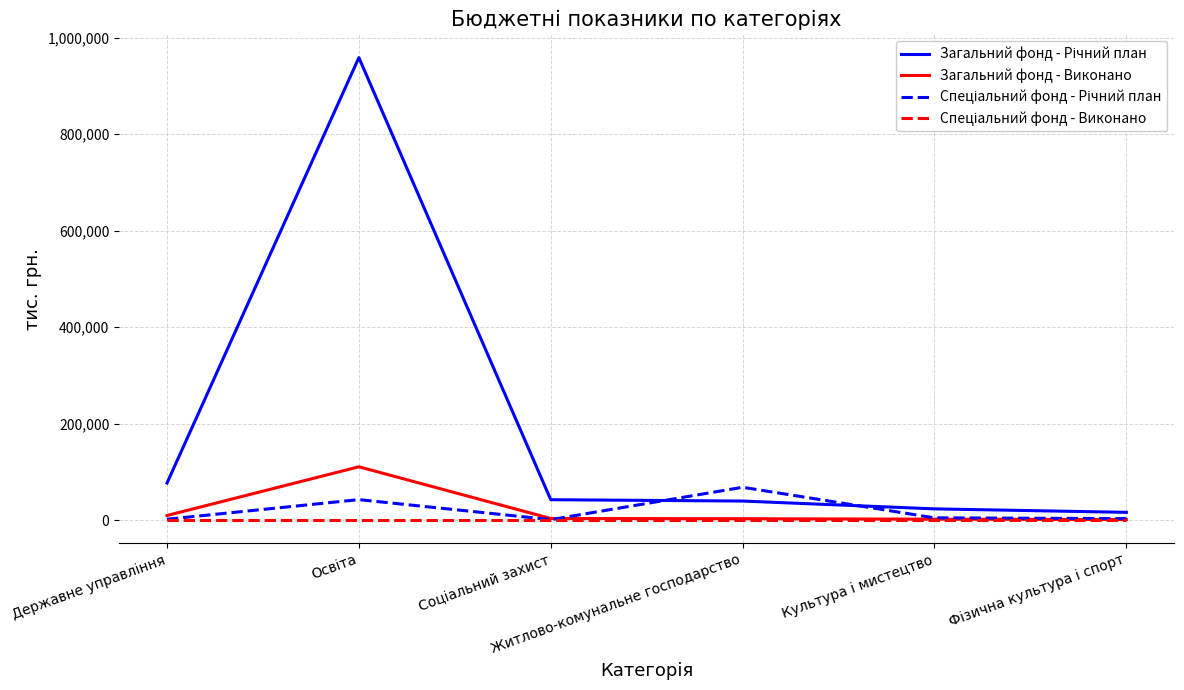

What is the greatest value displayed?

958367.7